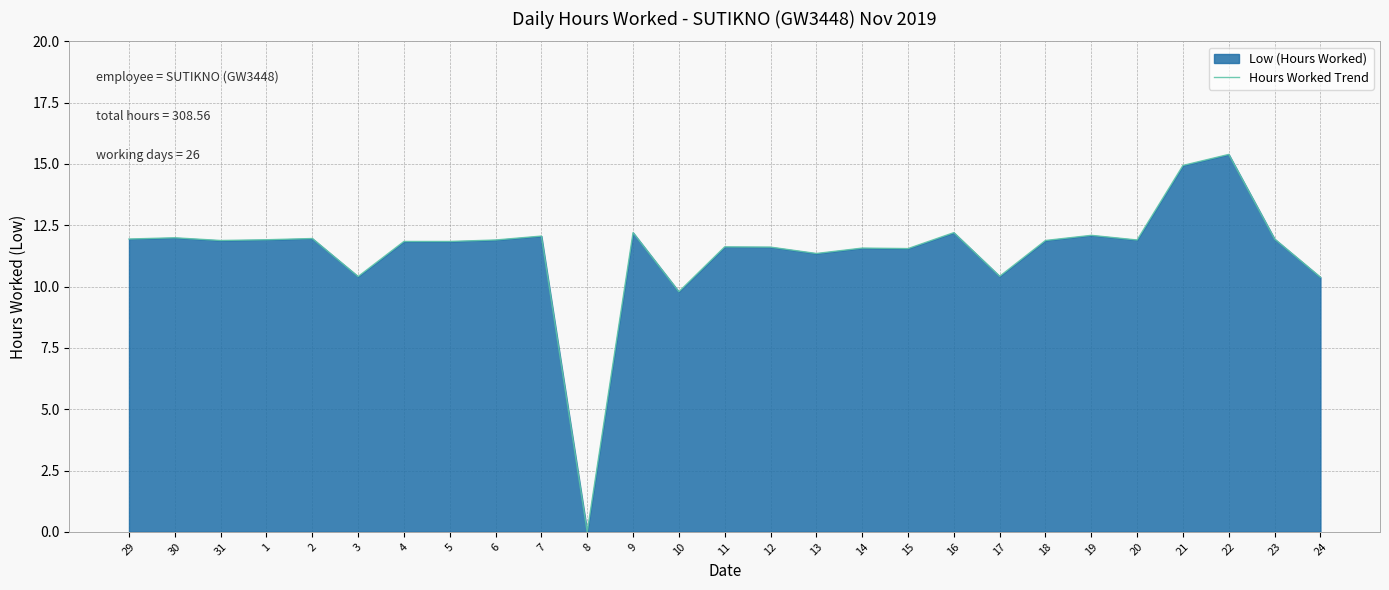

How many data points are above 11?

22